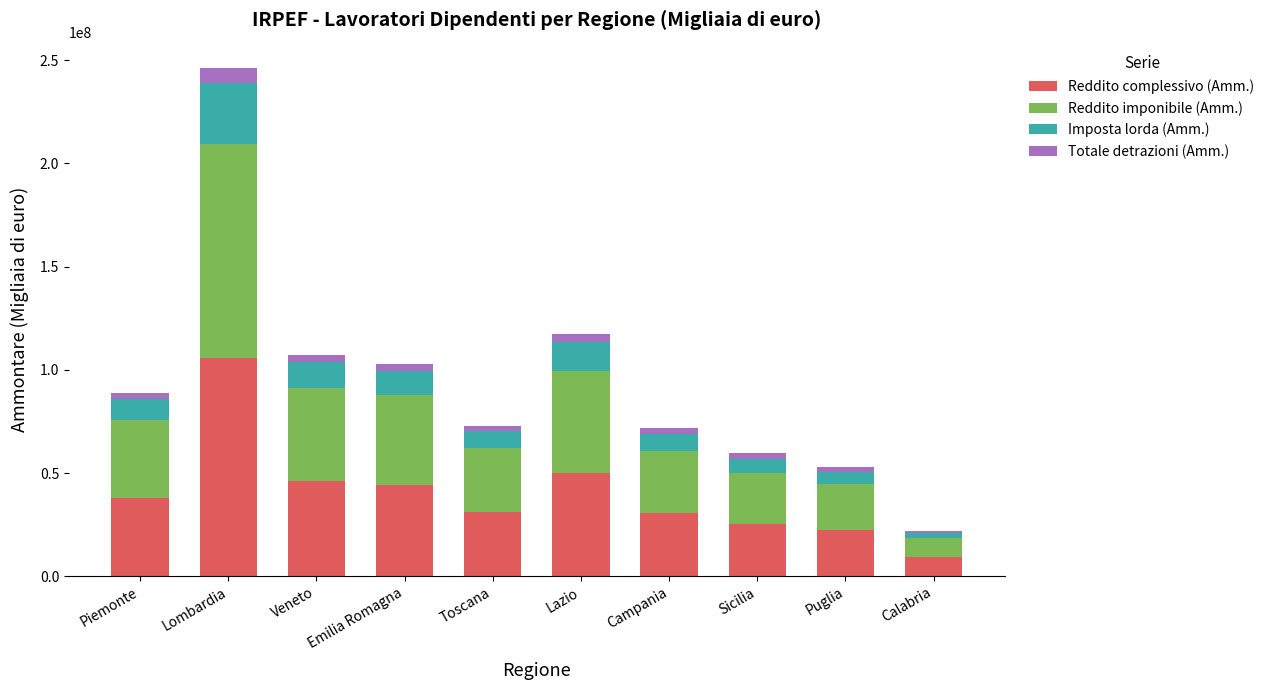

Is it true that Reddito complessivo (Amm.) equals 78016214 at Lazio?

False